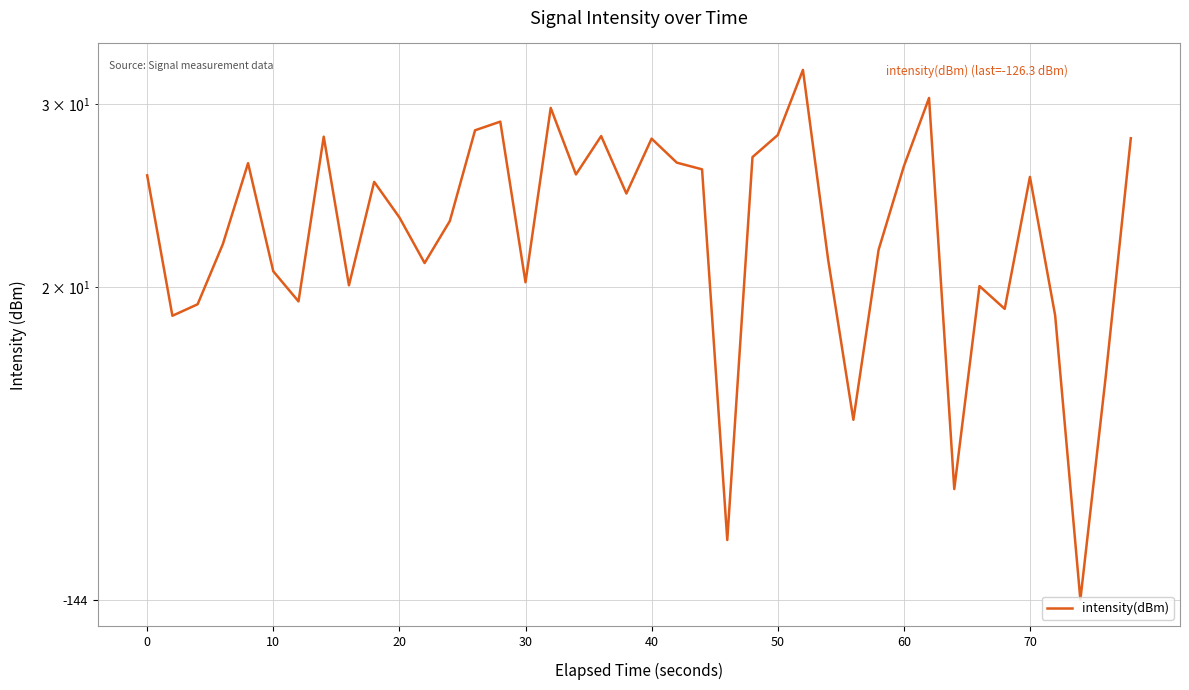

Is it true that the value at 0 is 45.3?

False